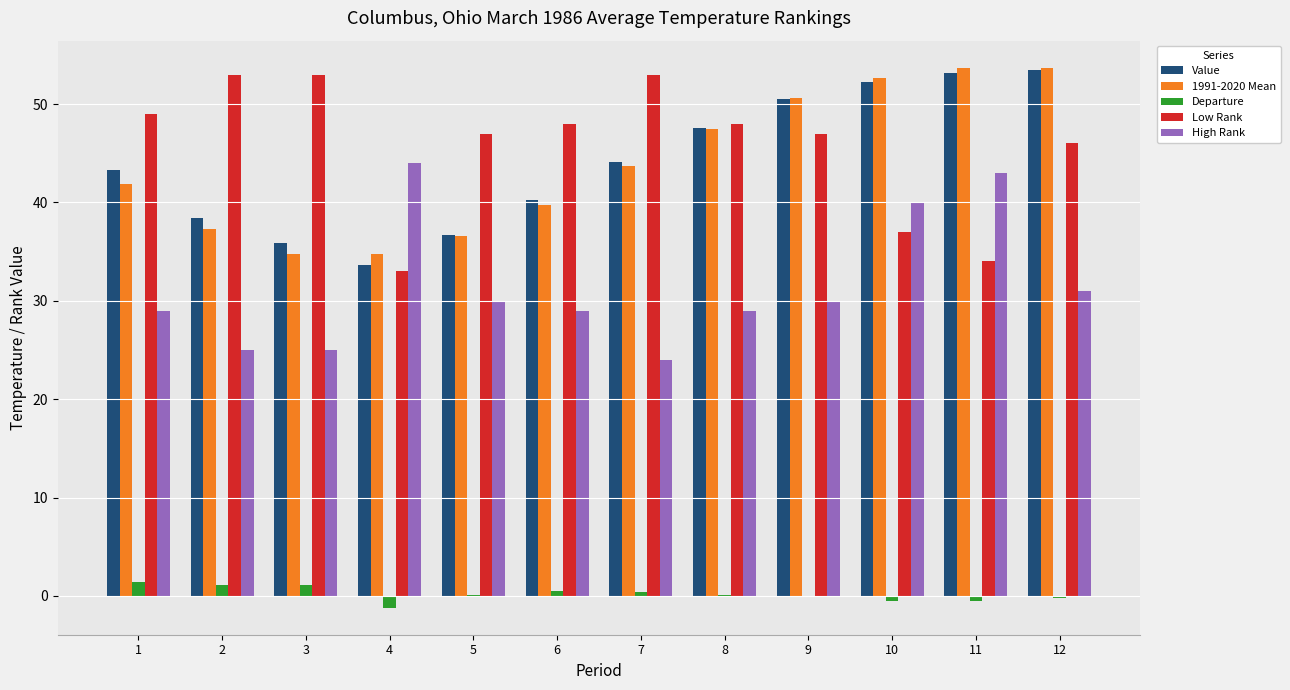

What is the difference between the 1991-2020 Mean values at 1 and 12?

11.8